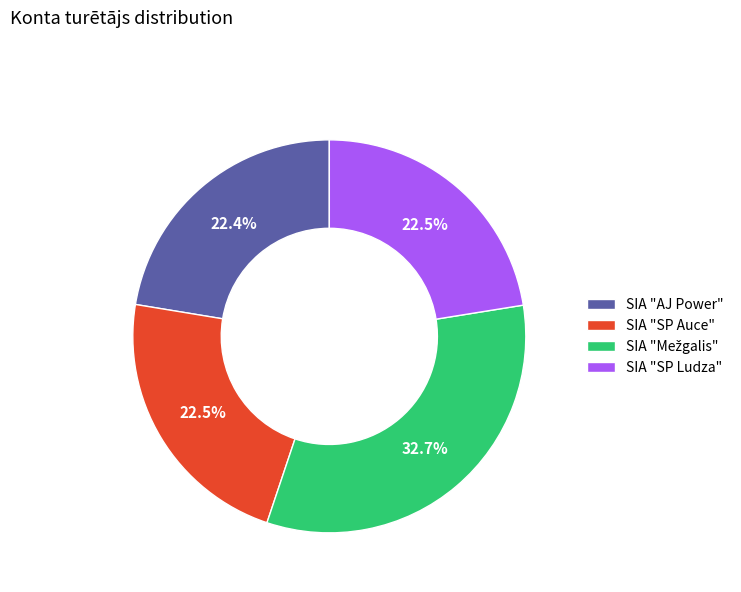

To the nearest percent, what is the average slice percentage?

25%